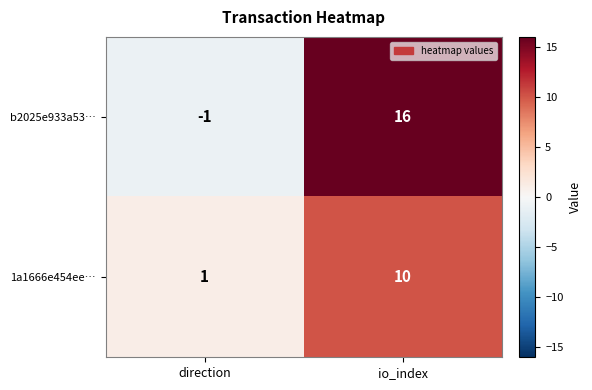

How many values in the b2025e933a53… series are below 16?

1